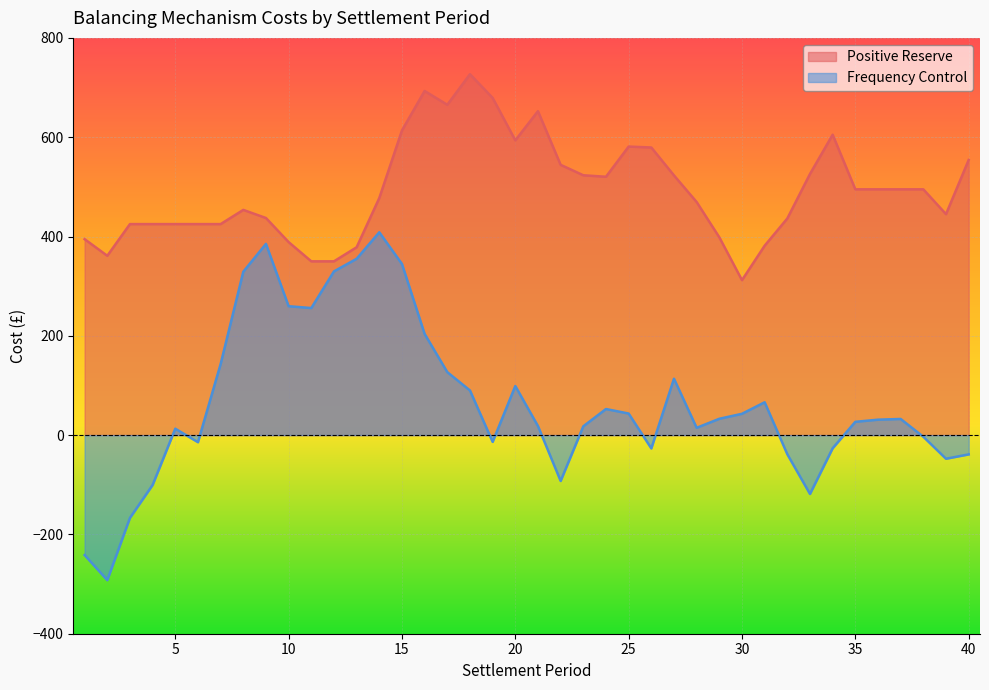

What is the value of the Positive Reserve point at the 22nd from the left?

544.3